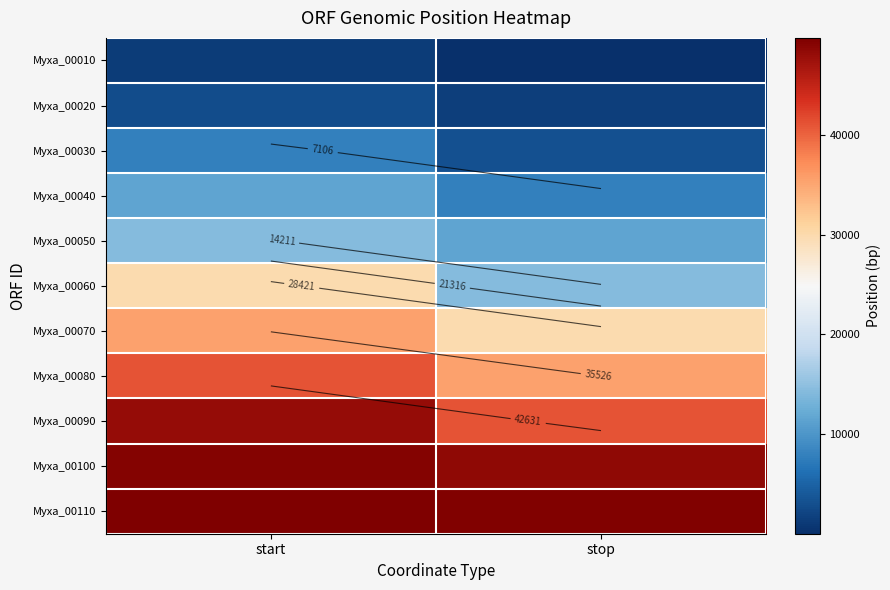

True or false: Myxa_00060 has a value of 40520 at start.

False